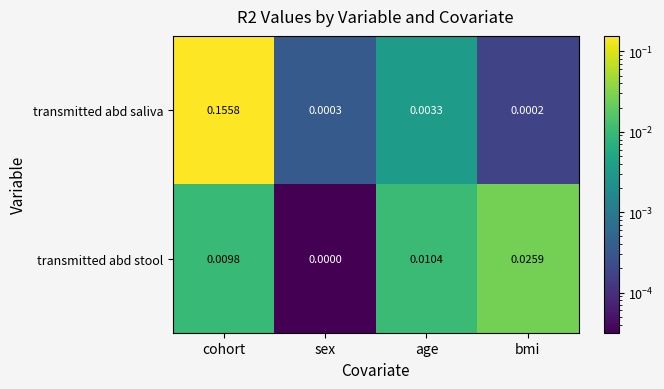

Which series has the largest range (max minus min)?

transmitted abd saliva